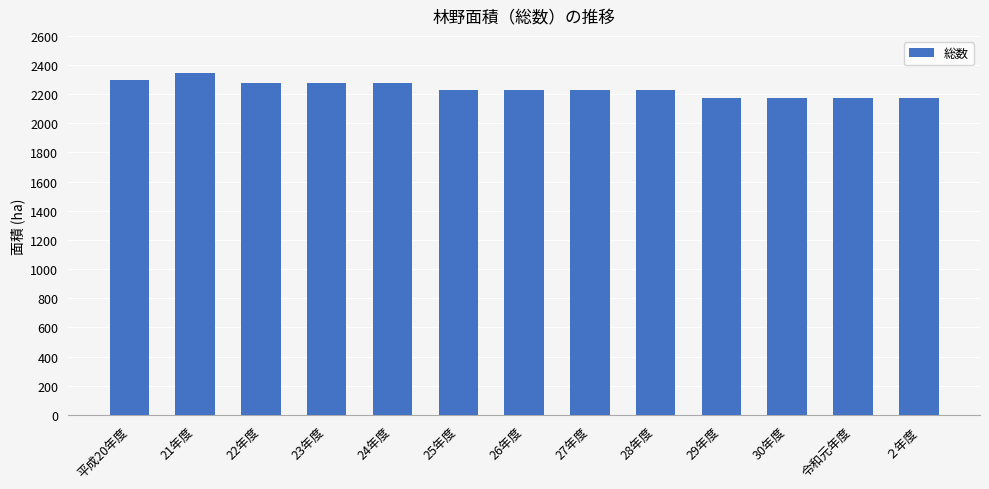

Is it true that the value at 24年度 is 3884?

False